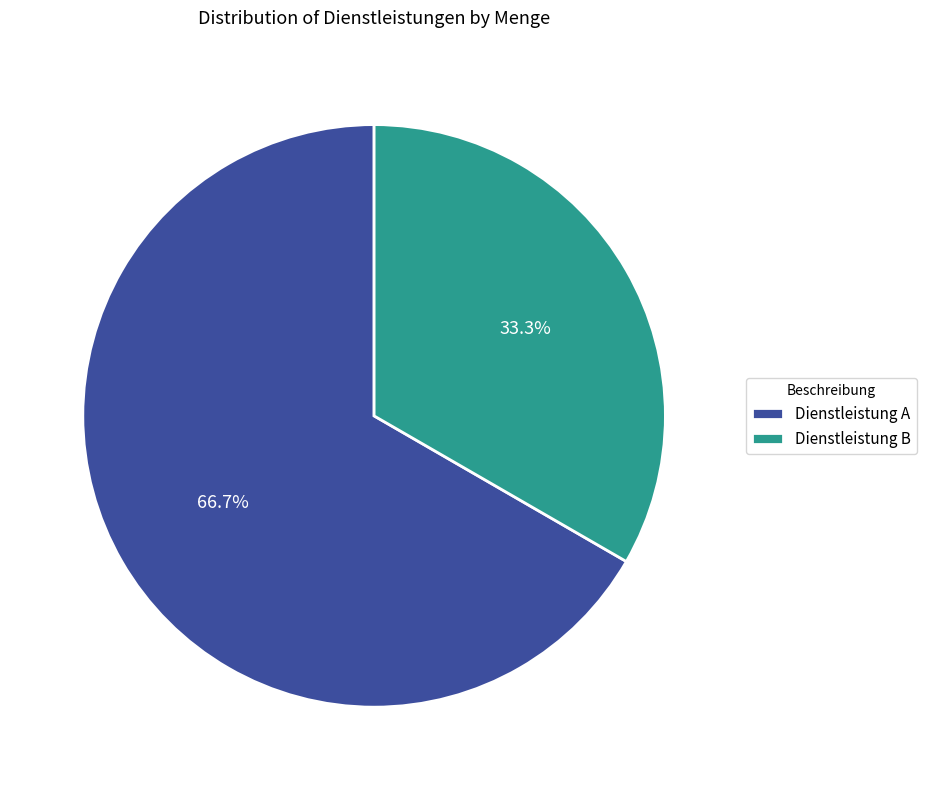

Which slice represents more than half of the pie?

Dienstleistung A